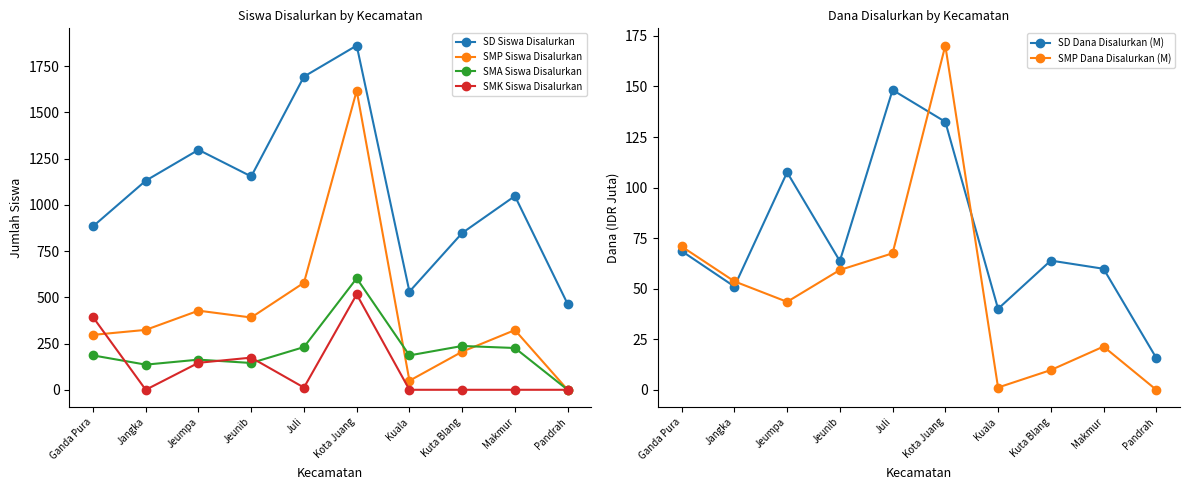

How many categories are shown in the chart?

10